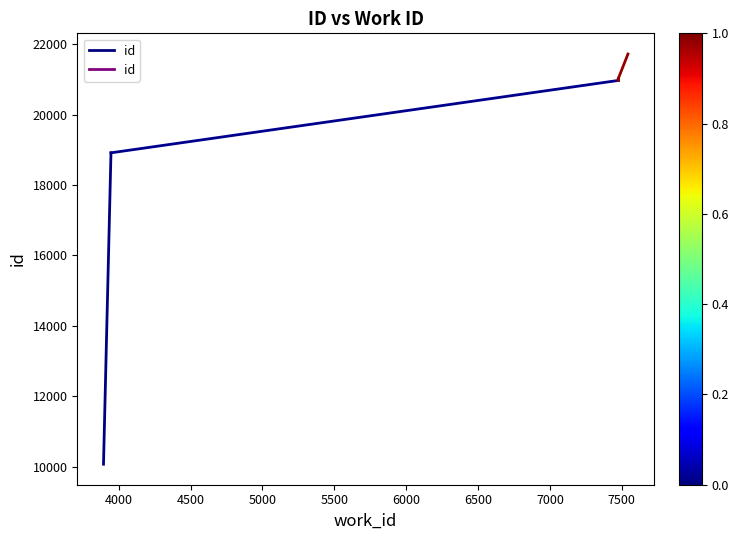

What is the smallest value displayed?

10072